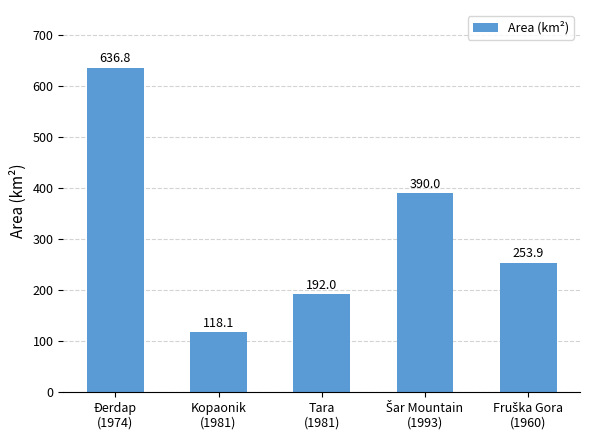

What is the value of the 5th bar from the left?

253.9